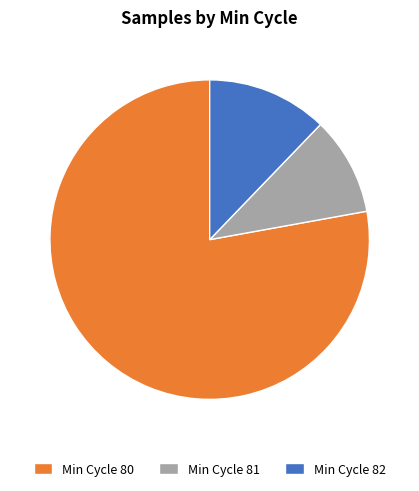

Rank the categories by value from highest to lowest.

Min Cycle 80, Min Cycle 82, Min Cycle 81